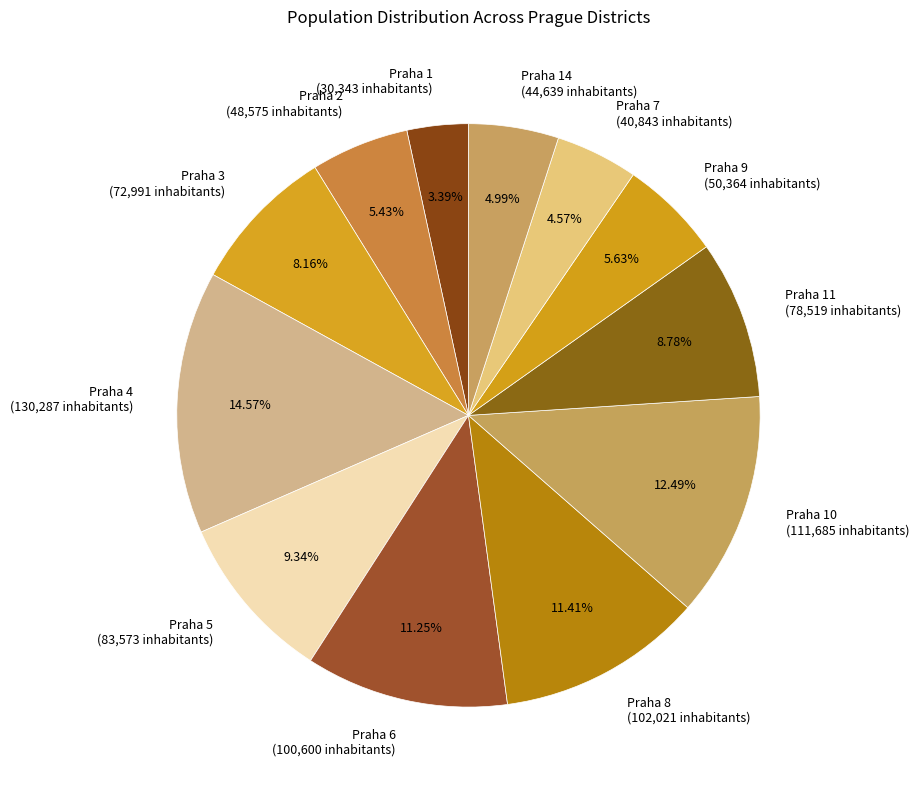

To the nearest percent, what is the difference between the largest and smallest slice percentages?

11%